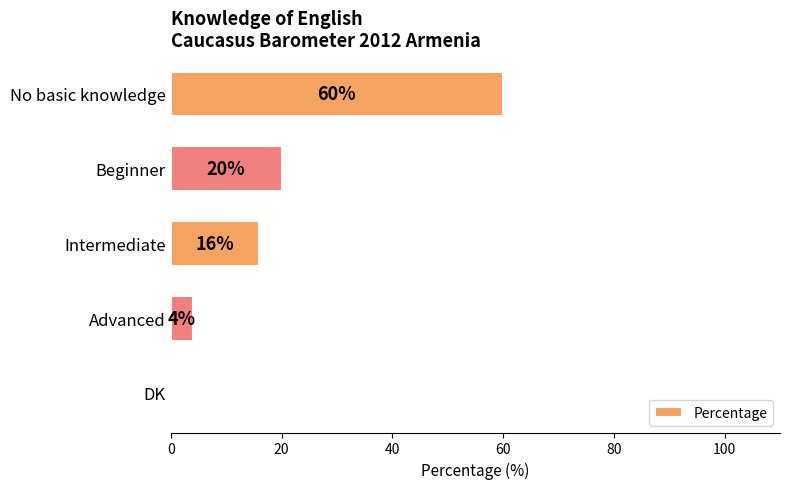

Reading top to bottom, transcribe all the data shown in this chart.

No basic knowledge=60	Beginner=20	Intermediate=16	Advanced=4	DK=0